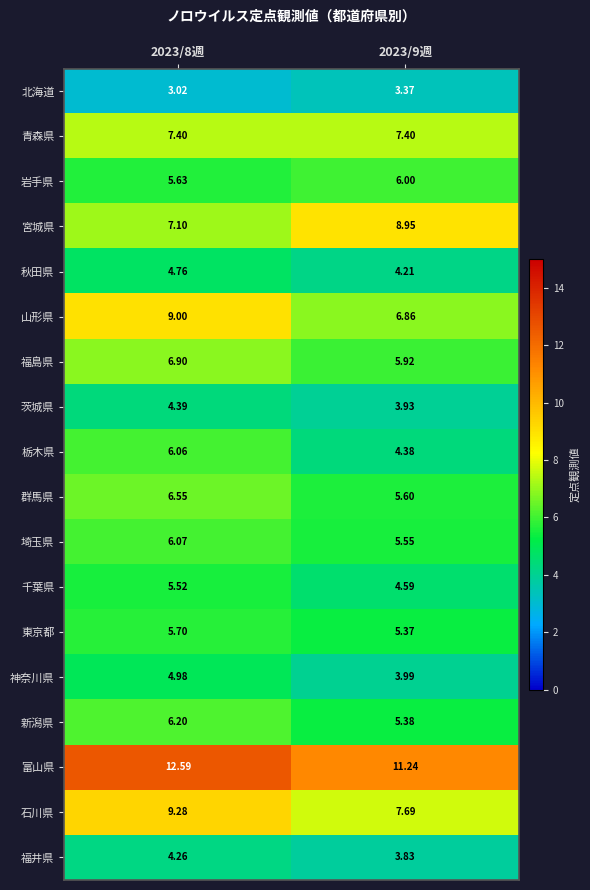

At 2023/8週, list the series in order from smallest to largest.

北海道, 福井県, 茨城県, 秋田県, 神奈川県, 千葉県, 岩手県, 東京都, 栃木県, 埼玉県, 新潟県, 群馬県, 福島県, 宮城県, 青森県, 山形県, 石川県, 富山県